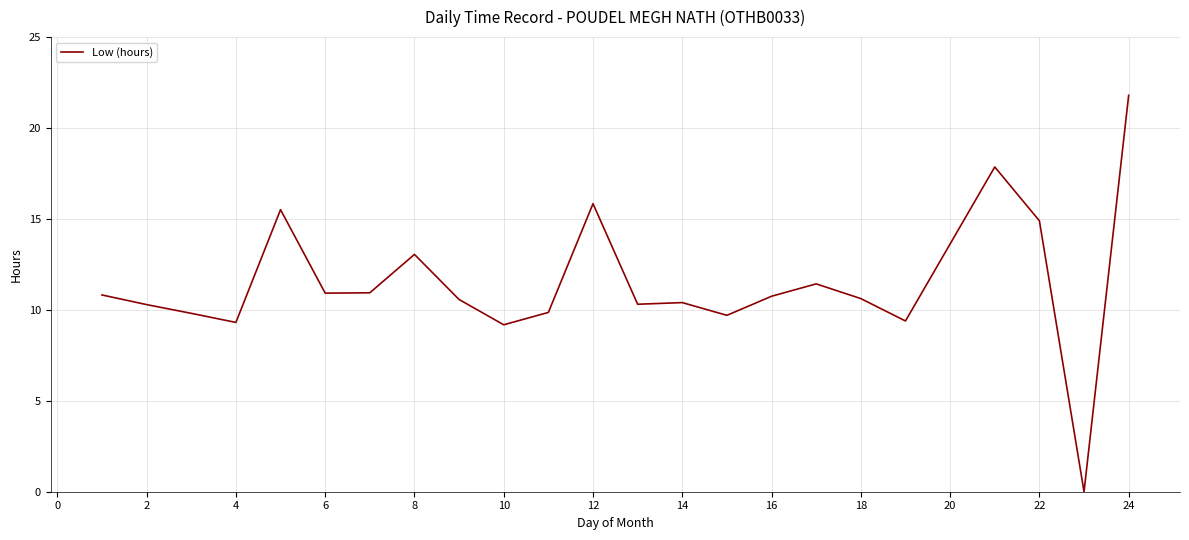

What is the greatest value displayed?

21.8